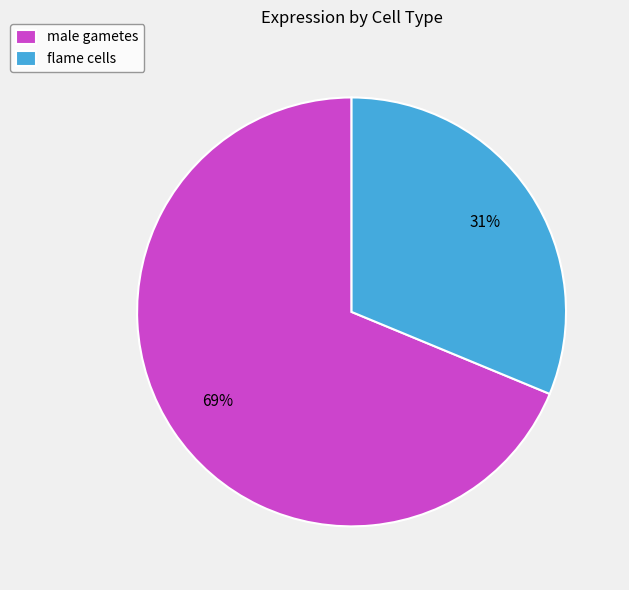

Combined, do male gametes and flame cells account for over 50%?

Yes